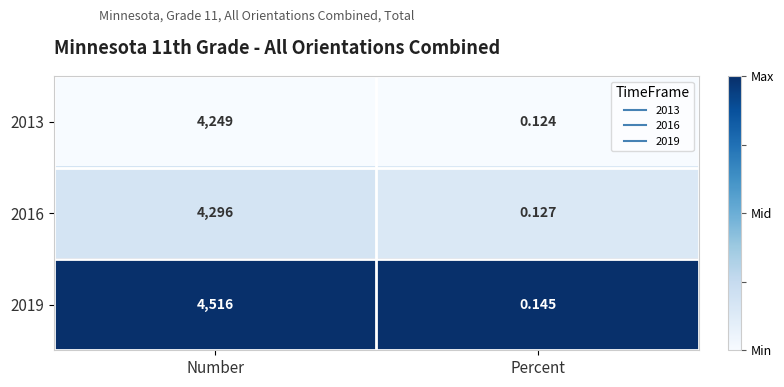

At which label does 2016 reach its peak?

Number